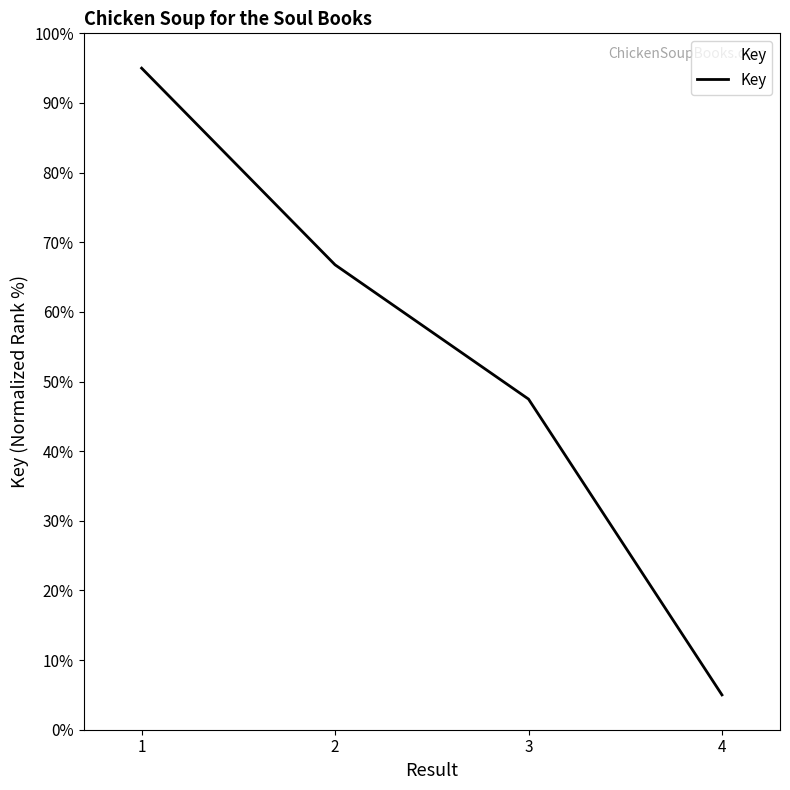

Is it true that the value at 2 is 28.3?

False